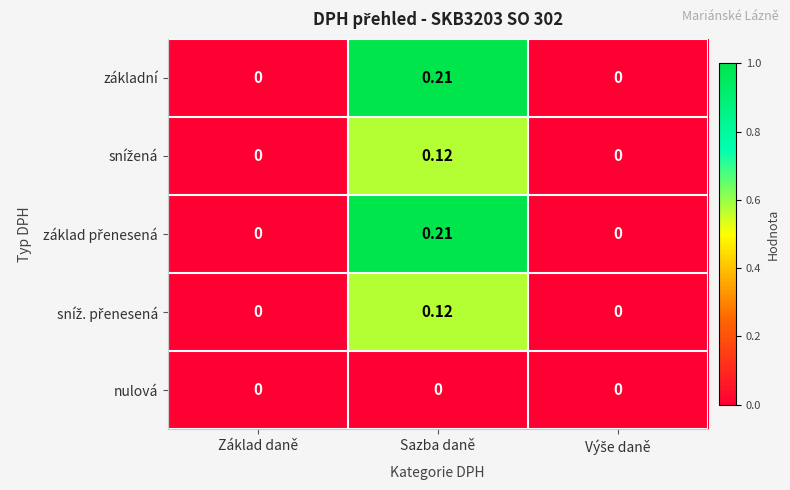

How many data points does each series have?

3